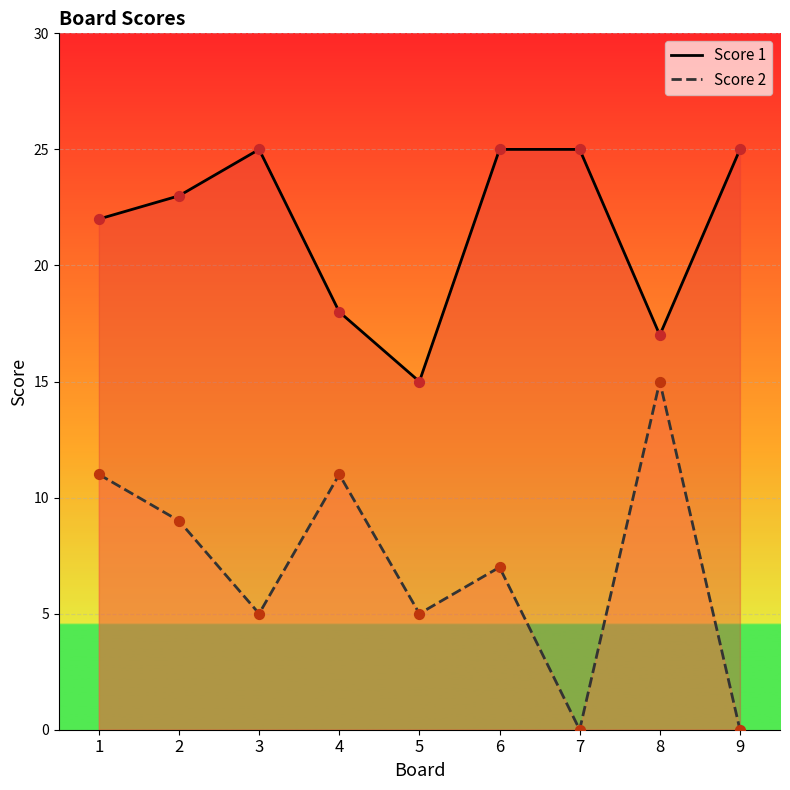

At which category is the sum across all series the highest?

1